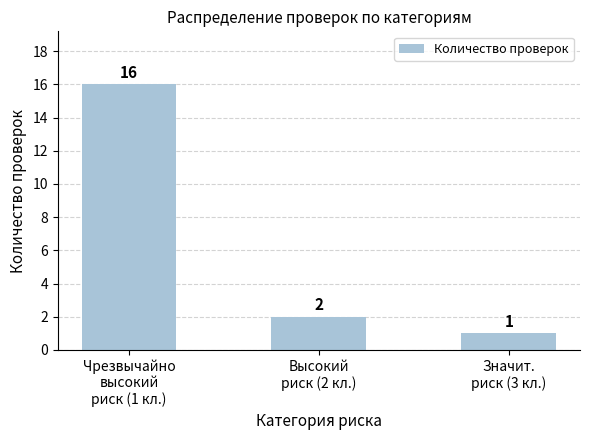

How many data points does each series have?

3